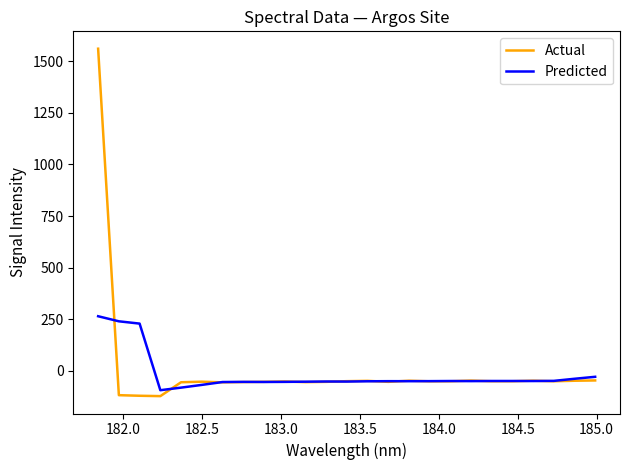

Which series has the largest range (max minus min)?

Actual